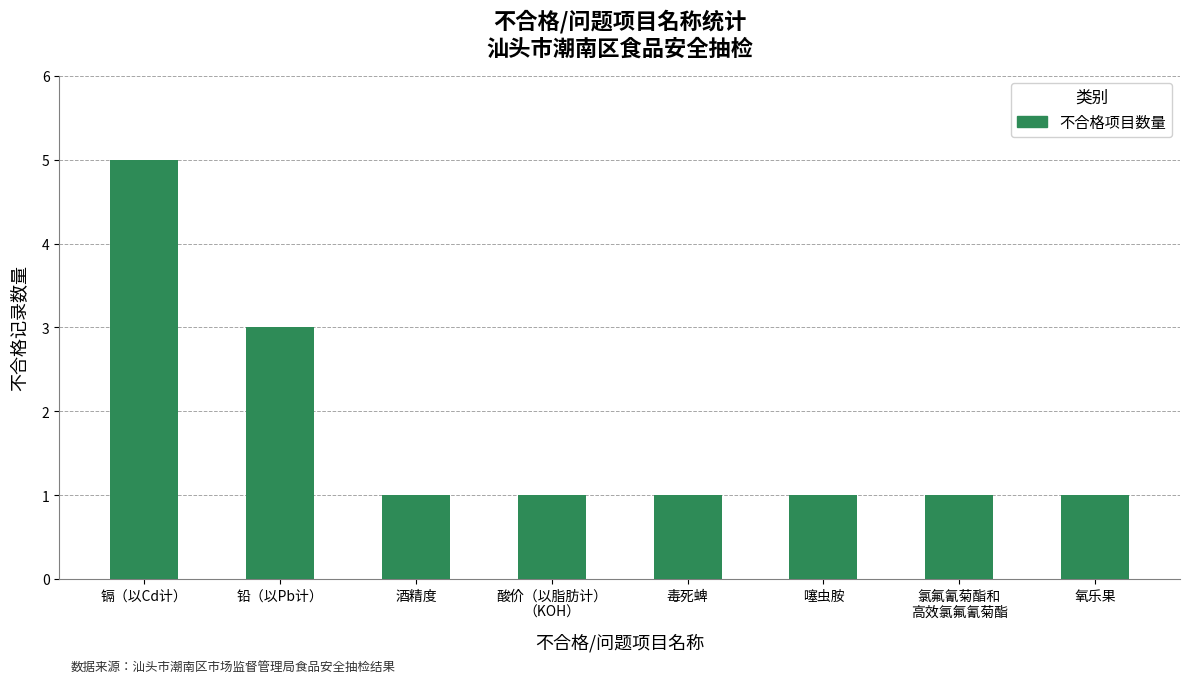

Approximately how many times larger is the value at 氧乐果 compared to 镉（以Cd计）?

0.2